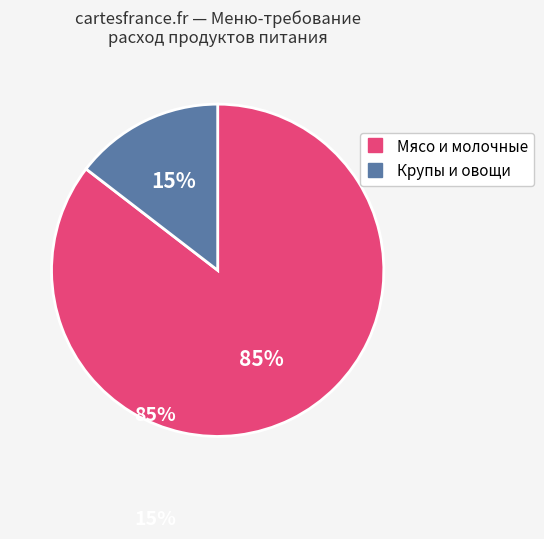

To the nearest percent, what is the average slice percentage?

50%